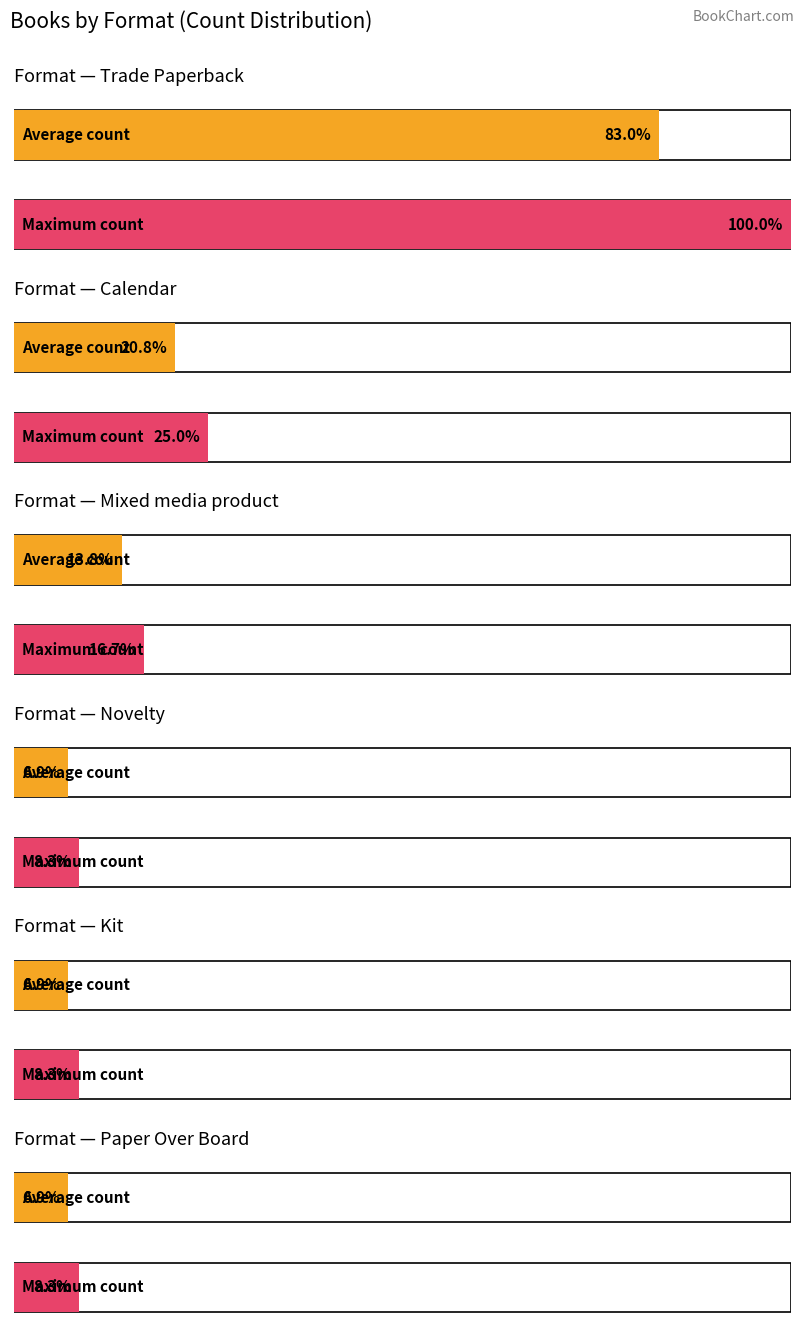

At which category does the chart reach its minimum across all series?

Paper Over Board